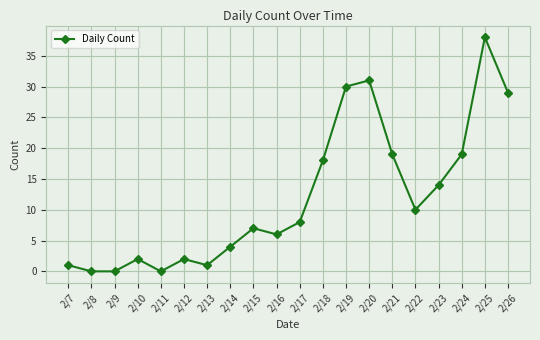

What value does the data have at 2/15, to the nearest 10?

10